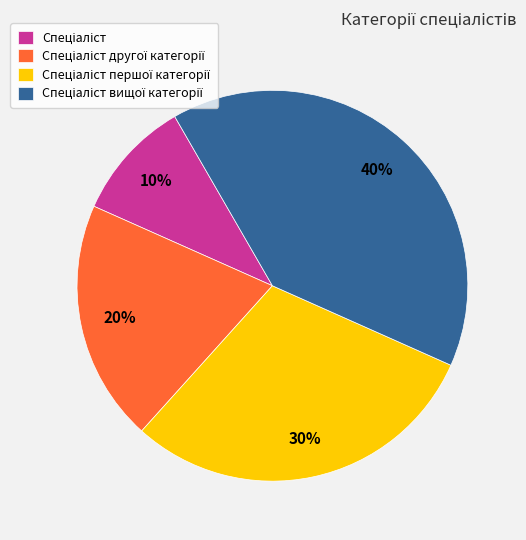

To the nearest percent, what is the average slice percentage?

25%